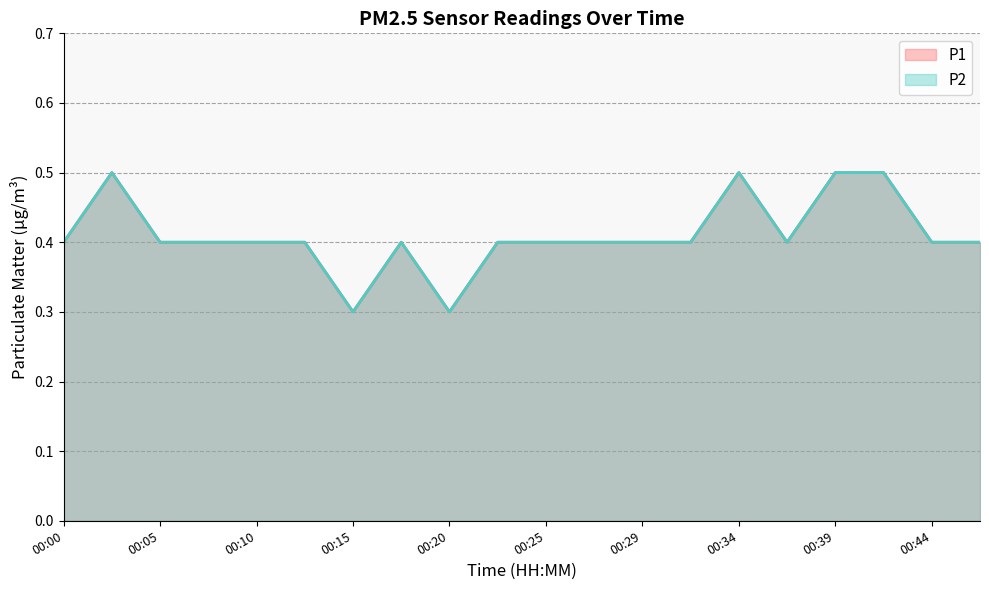

What is the greatest value displayed?

0.5